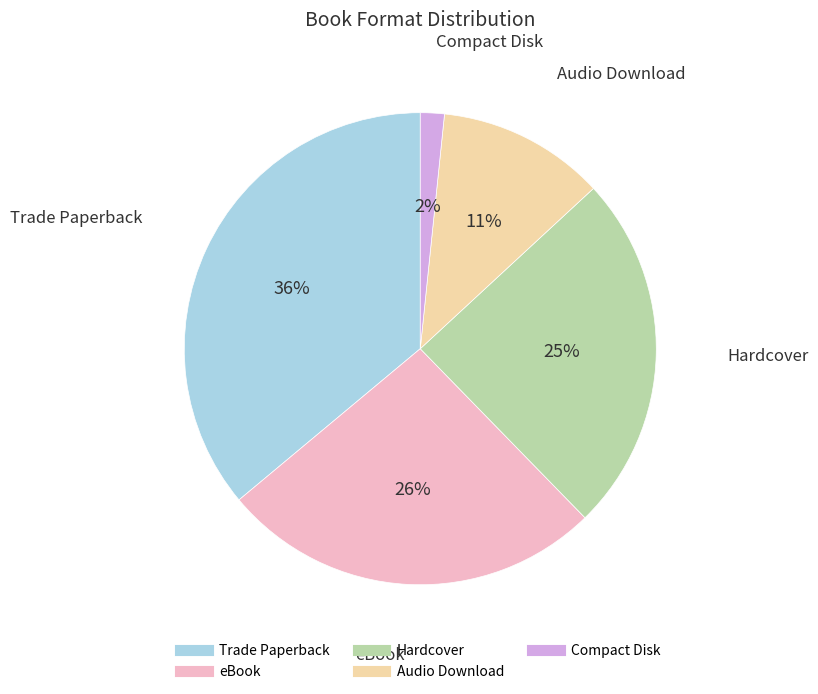

Does Trade Paperback account for over 50% of the chart?

No